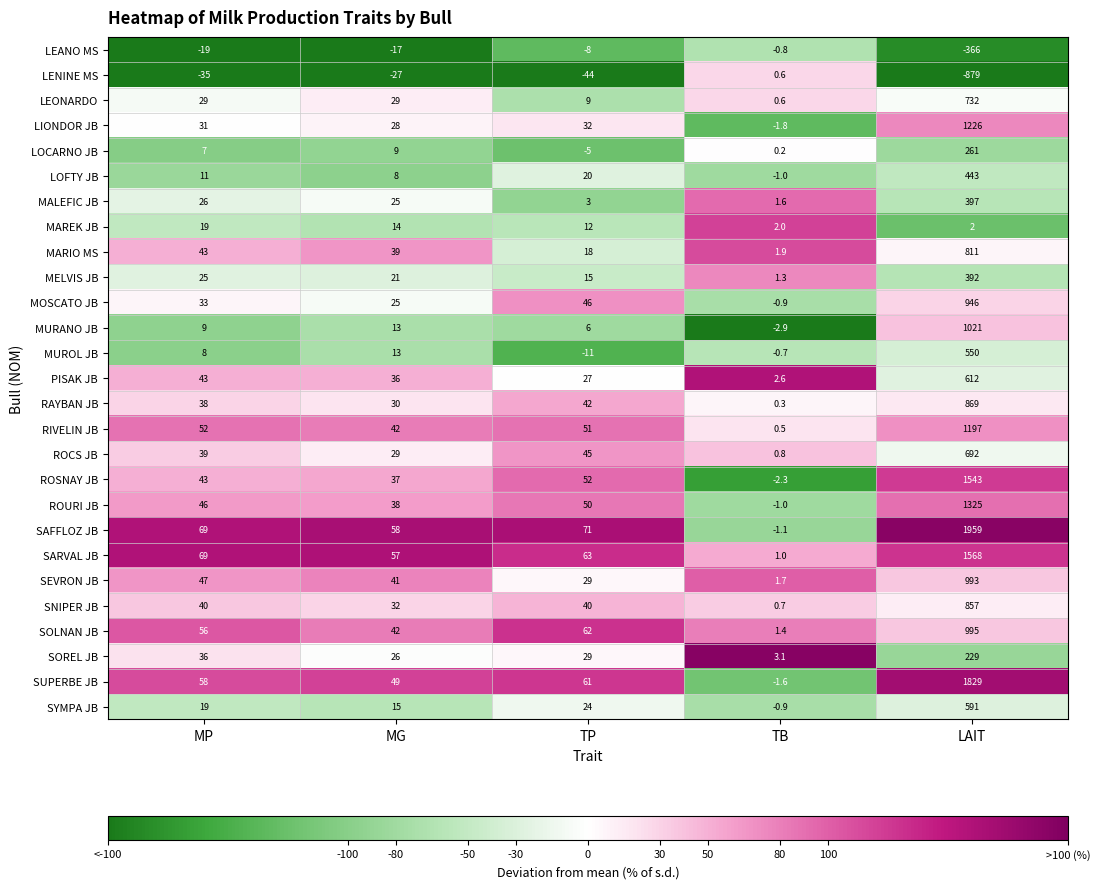

Which series changed the most between MP and TP?

MARIO MS